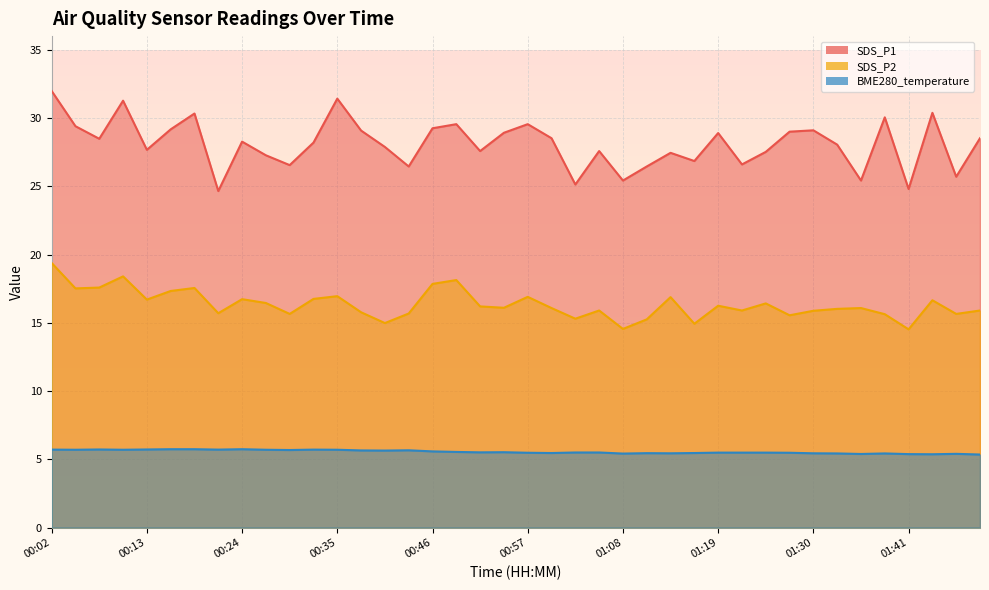

What are all the series names shown in the legend?

SDS_P1, SDS_P2, BME280_temperature